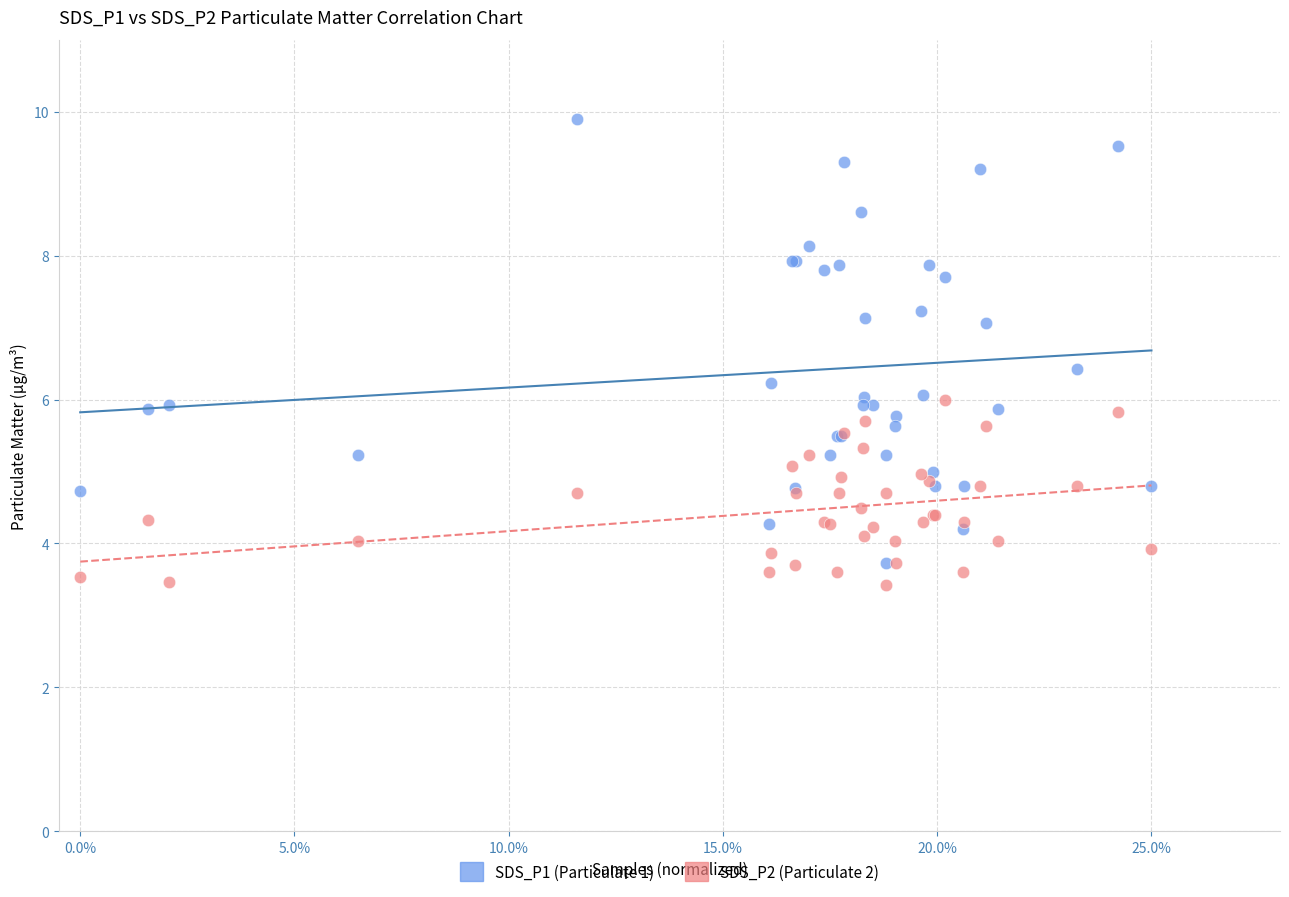

Which series reaches the maximum Y coordinate?

SDS_P1 (Particulate 1)